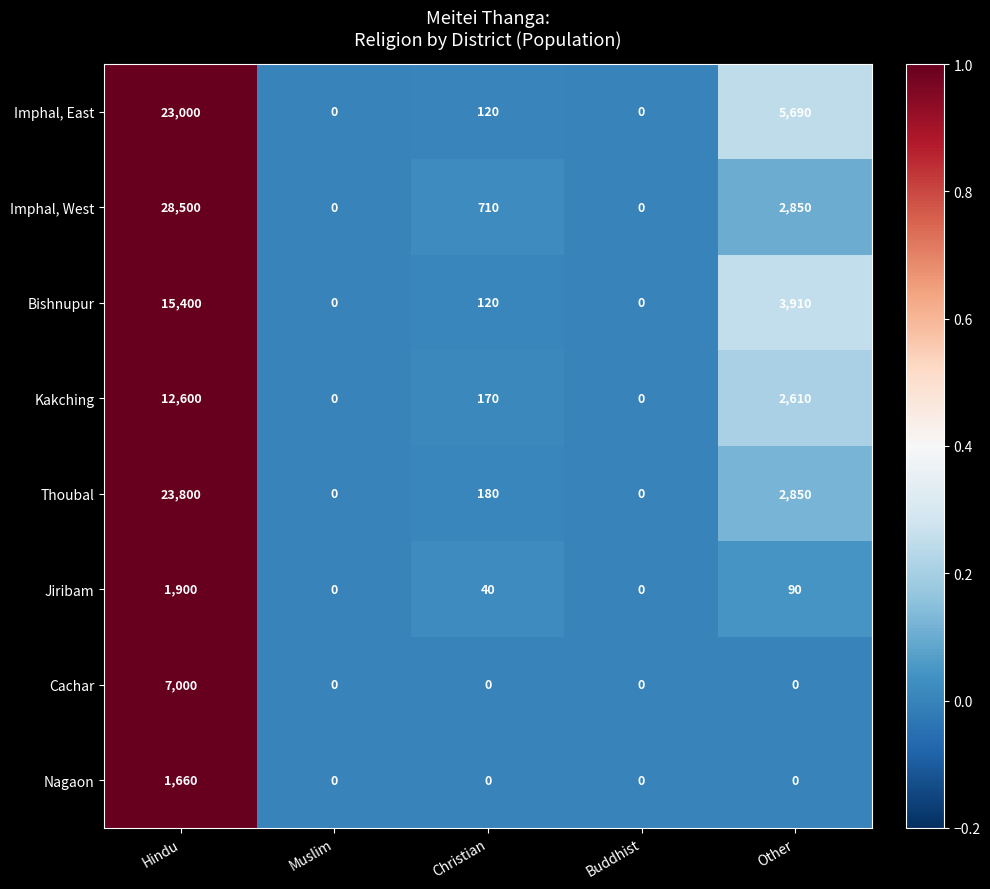

What is the maximum value shown in the chart?

28500